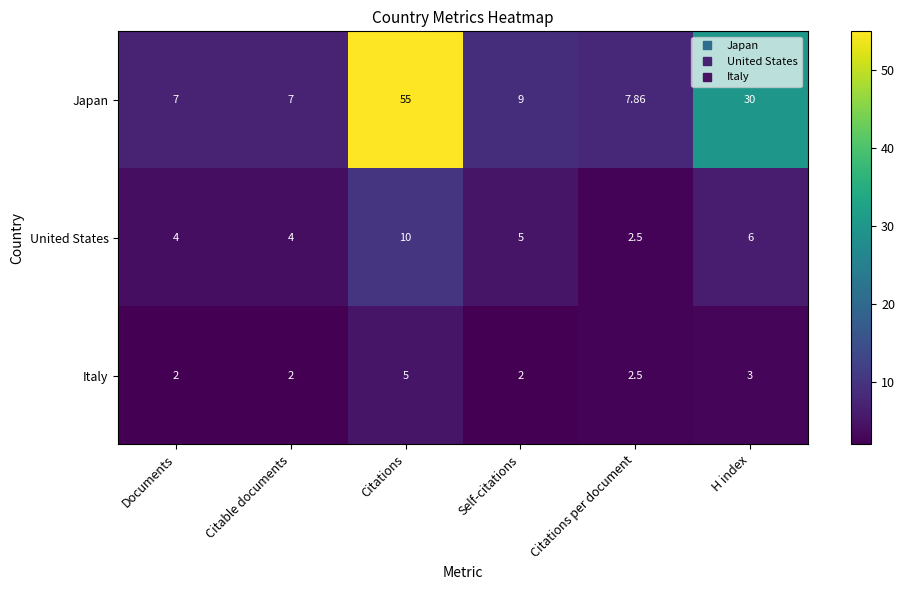

Rank the series by their average value, from highest to lowest.

Japan, United States, Italy